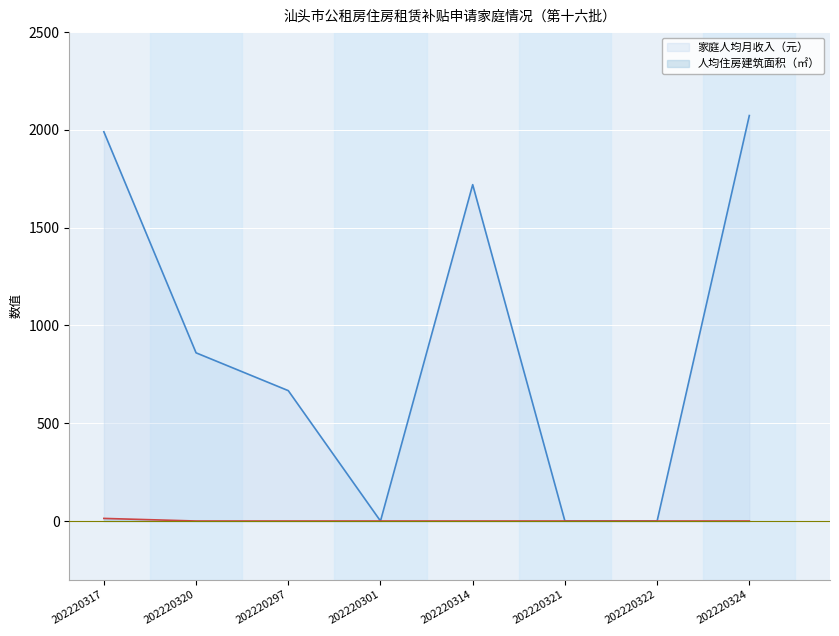

True or false: 家庭人均月收入（元） and 人均住房建筑面积（㎡） intersect in this chart.

False